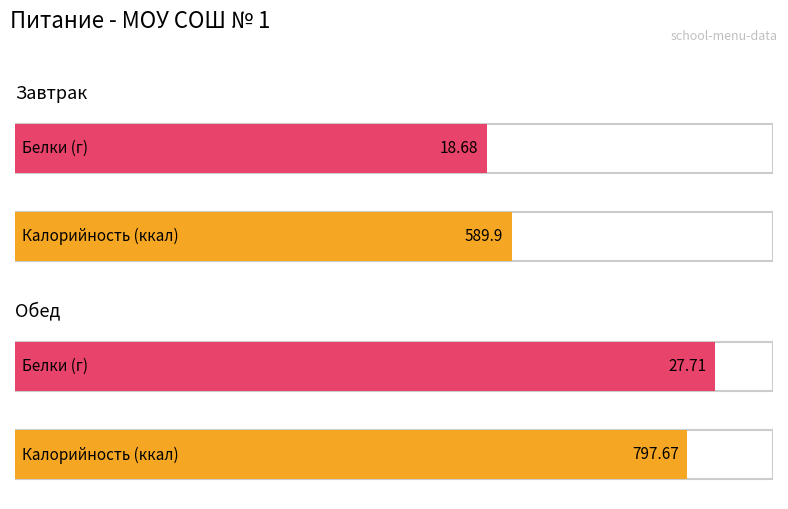

What is the minimum value shown in the chart?

18.7